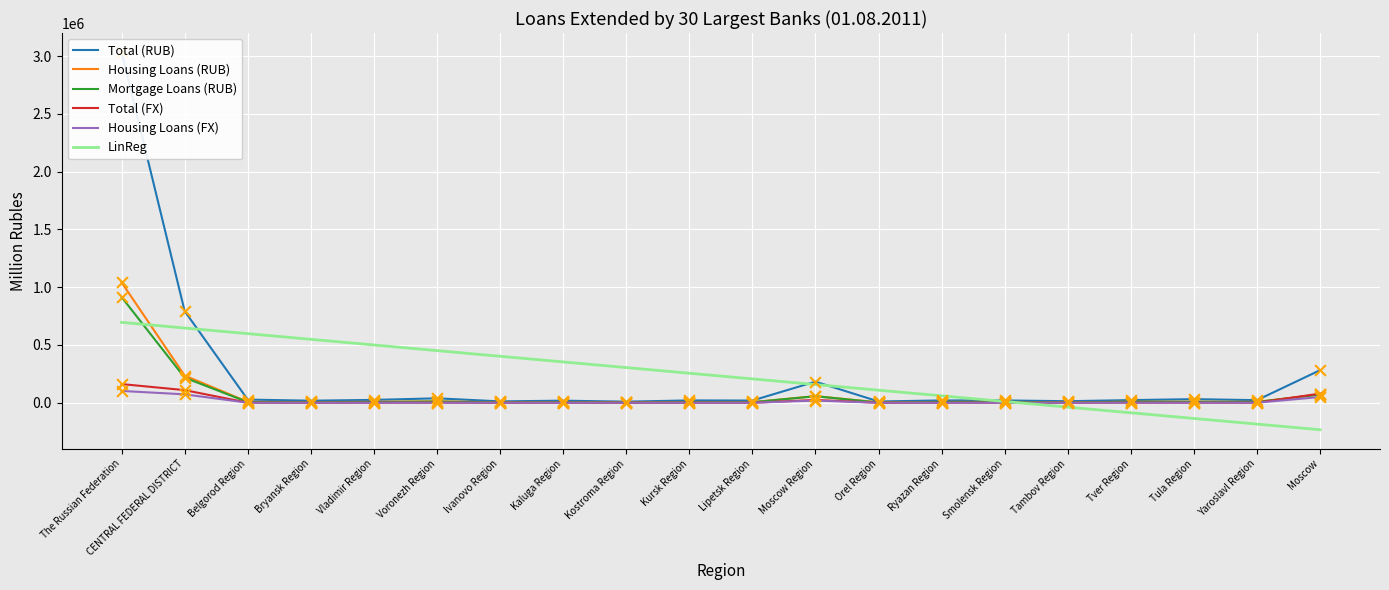

Which series has the widest spread of Y values?

Total (RUB)